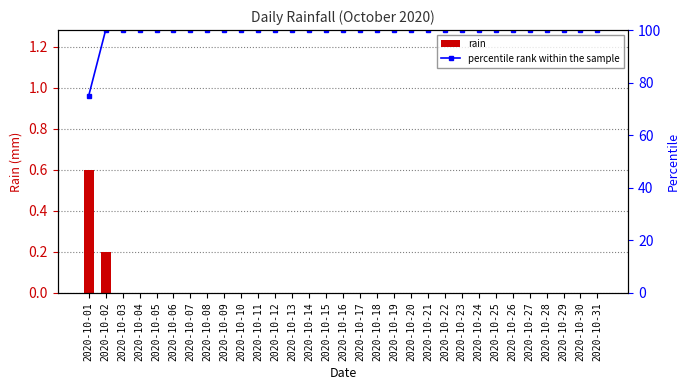

What is the total value across all series at 2020-10-06?

100.0